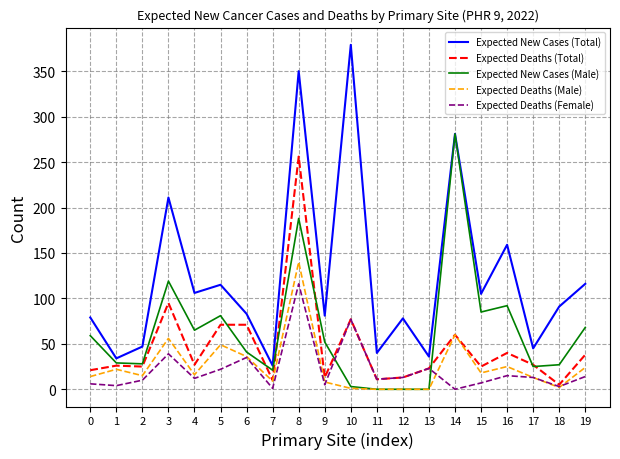

Which series changed the most between 5 and 8?

Expected New Cases (Total)